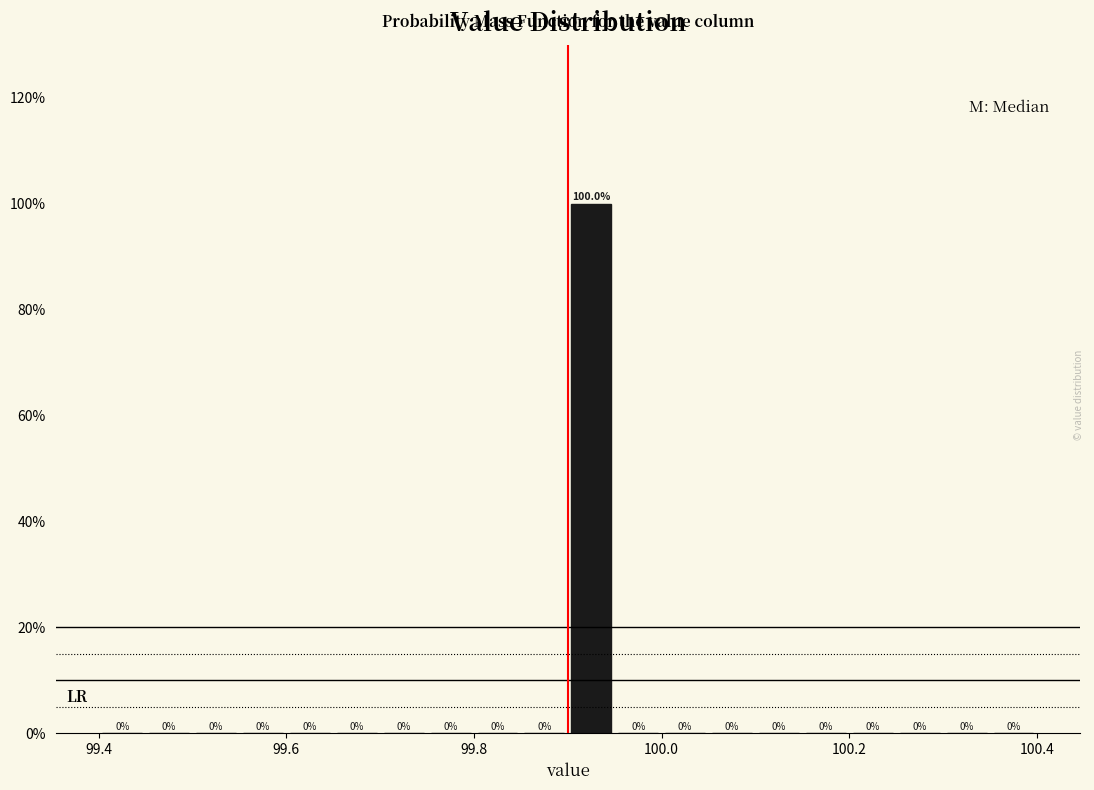

Around what value on the x-axis is the tallest bar? Give the approximate position of its centre, as read against the axis.

99.92